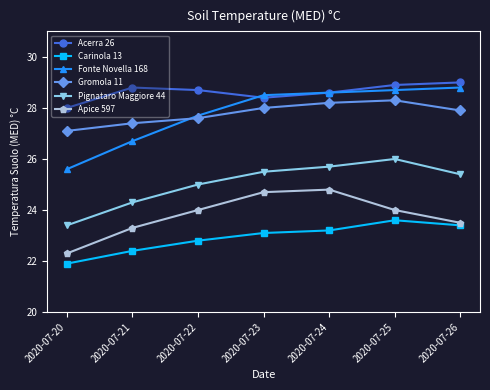

What is the difference between the second highest and minimum values in the Carinola 13 series?

1.5